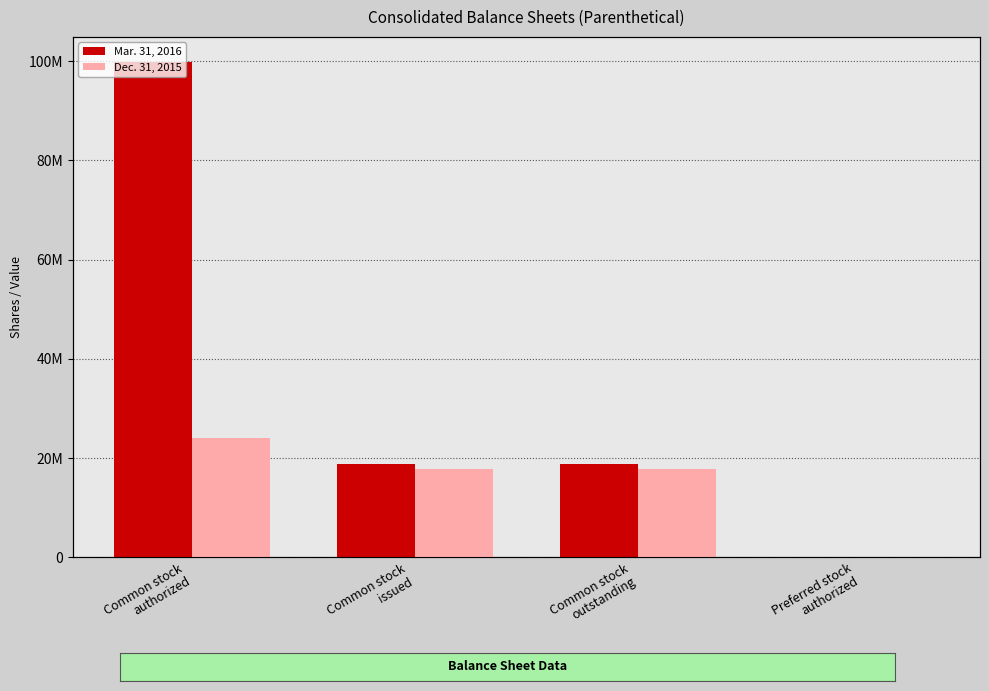

Which has a higher value, Preferred stock
authorized or Common stock
issued?

Common stock
issued